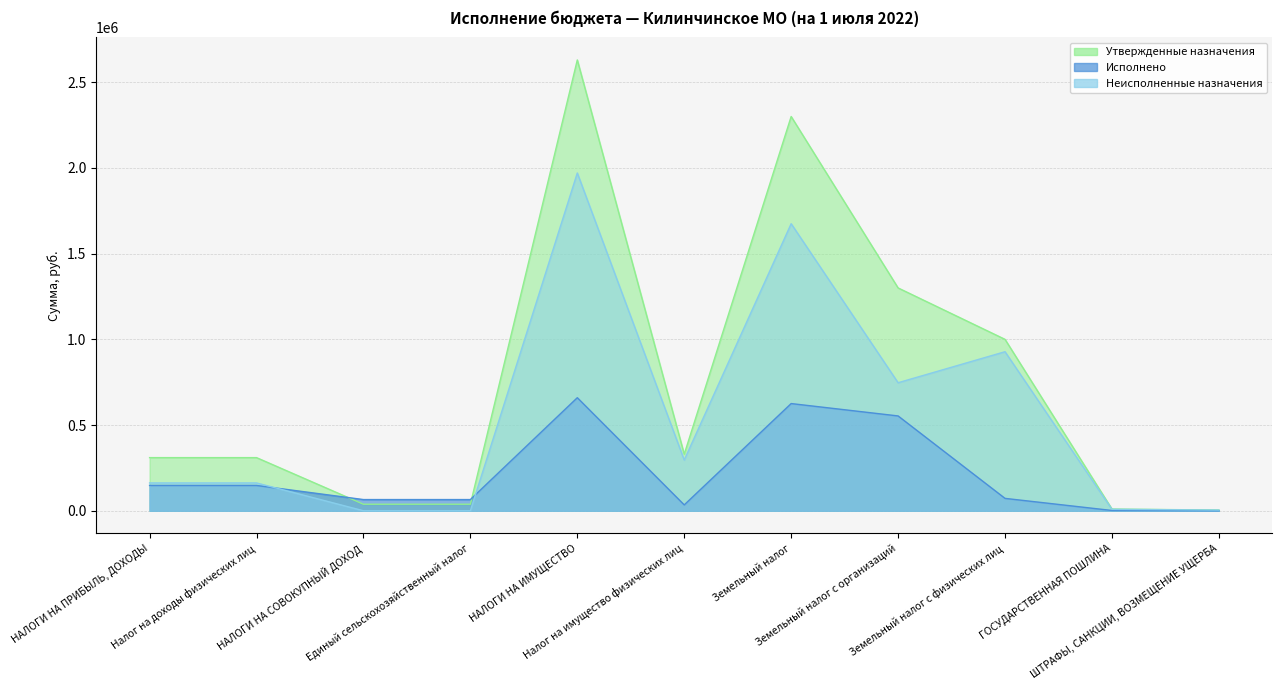

How many lines are shown in the chart?

3